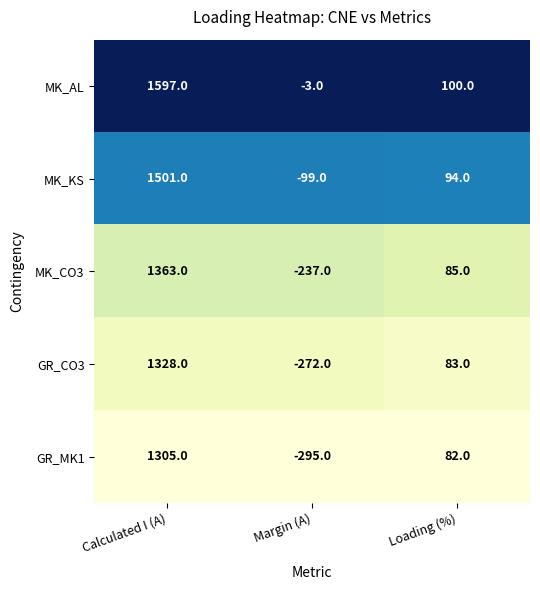

Between Calculated I (A) and Loading (%), which series saw the biggest shift?

MK_AL